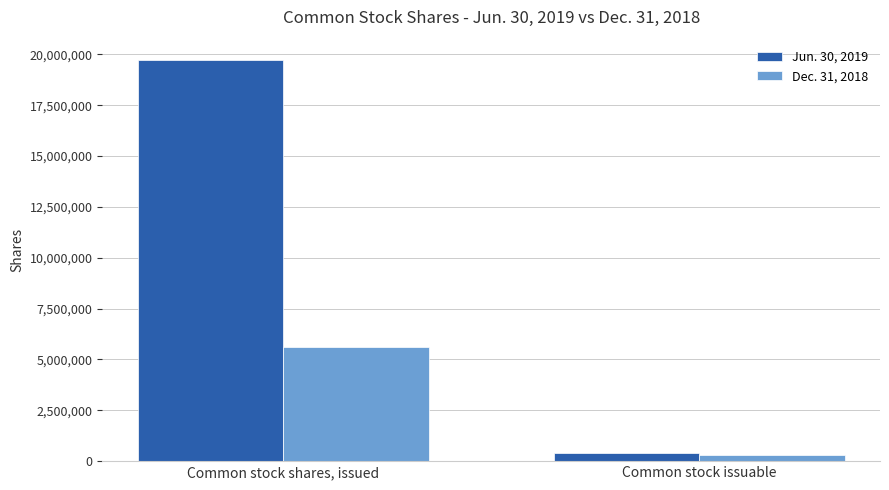

Reading left to right, list all the values displayed in this chart.

Jun. 30, 2019: 19738475	423084
Dec. 31, 2018: 5628475	302251